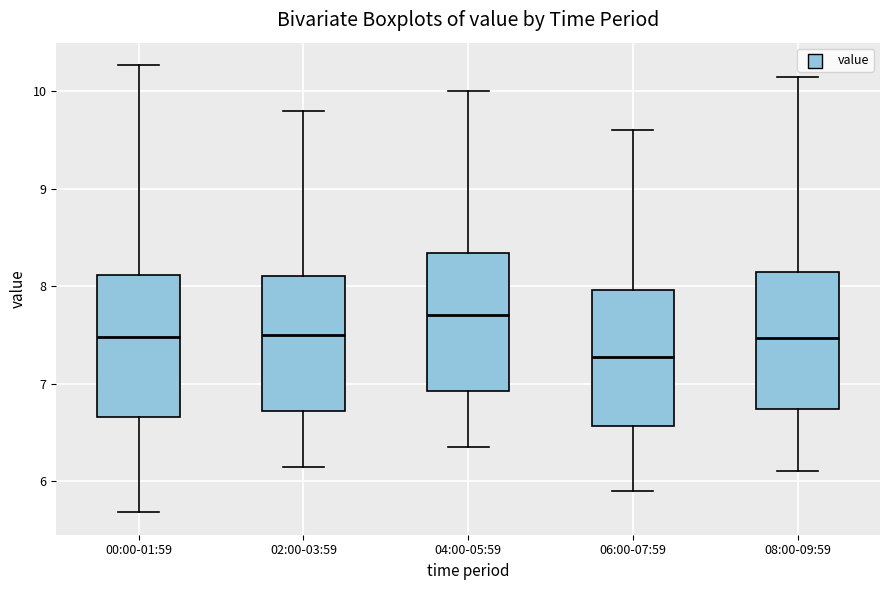

Where is the upper edge of the box for 00:00-01:59 on the y-axis? The values are not printed on the chart, so give them approximately, as read against the axis.

8.1